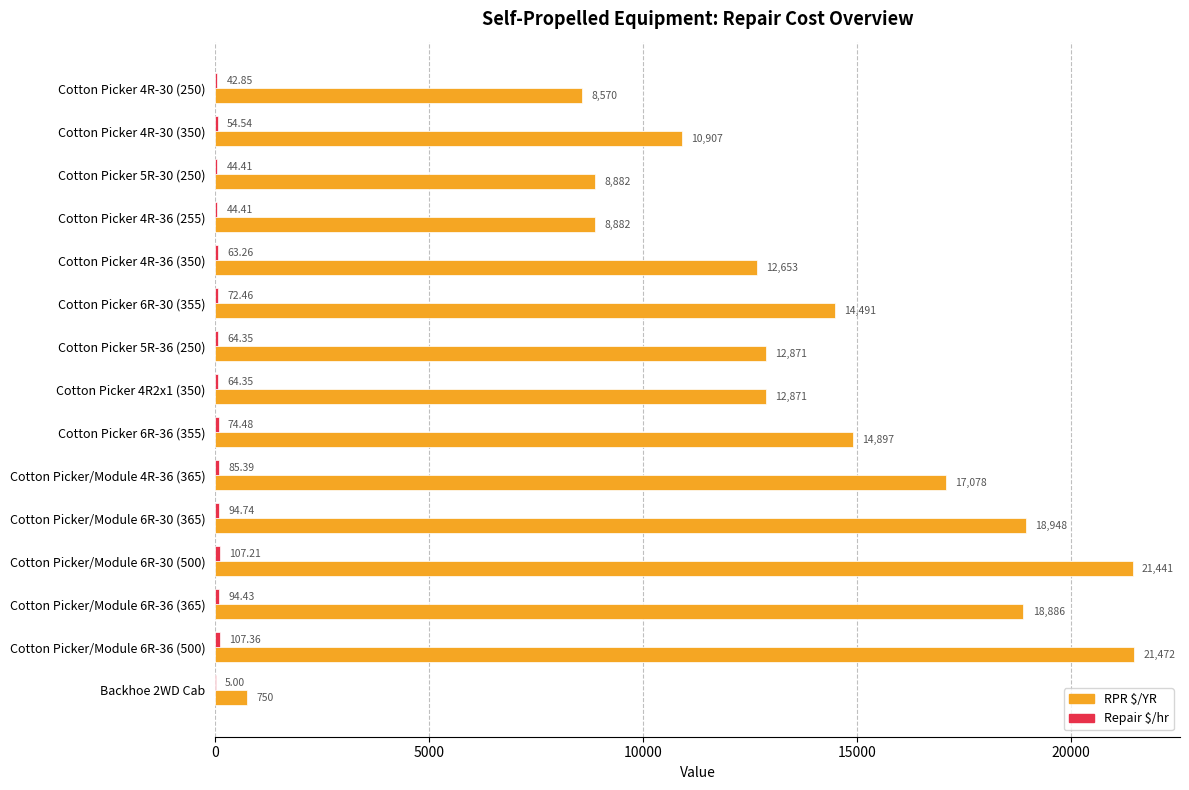

Between Cotton Picker 4R-30 (250) and Cotton Picker/Module 6R-36 (365), which series saw the biggest shift?

RPR $/YR